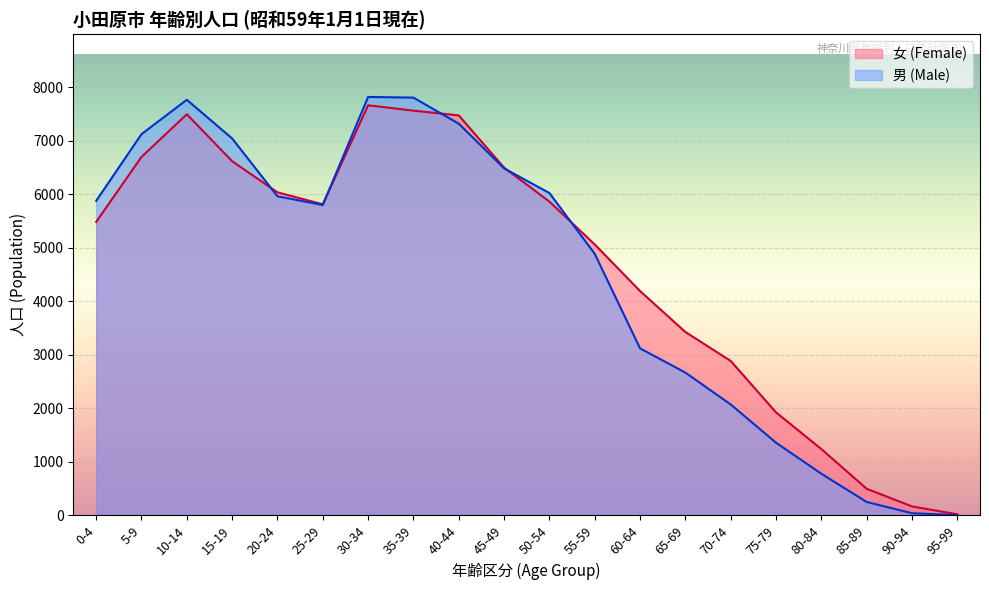

True or false: 男 (Male) has a value of 10184 at 50-54.

False